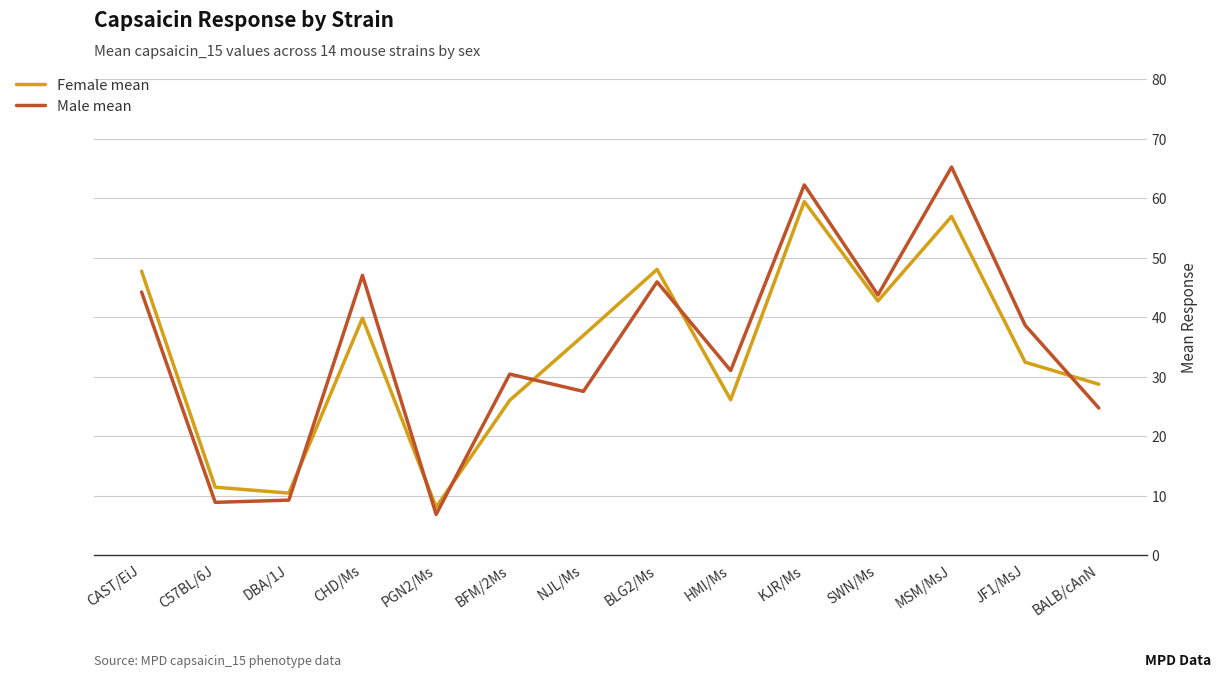

What is the lowest value of the Male mean series?

6.8